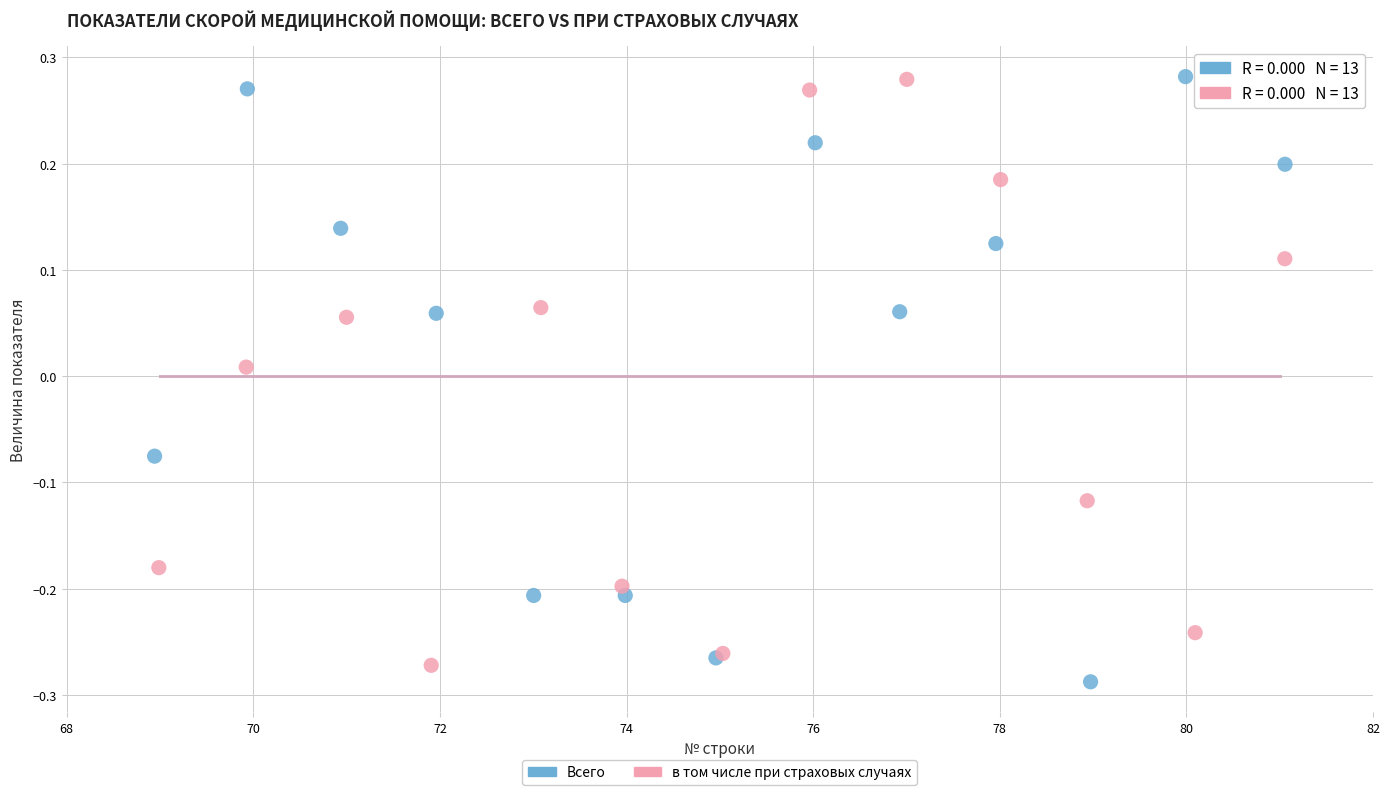

Which series has the largest Y range (max minus min)?

Всего